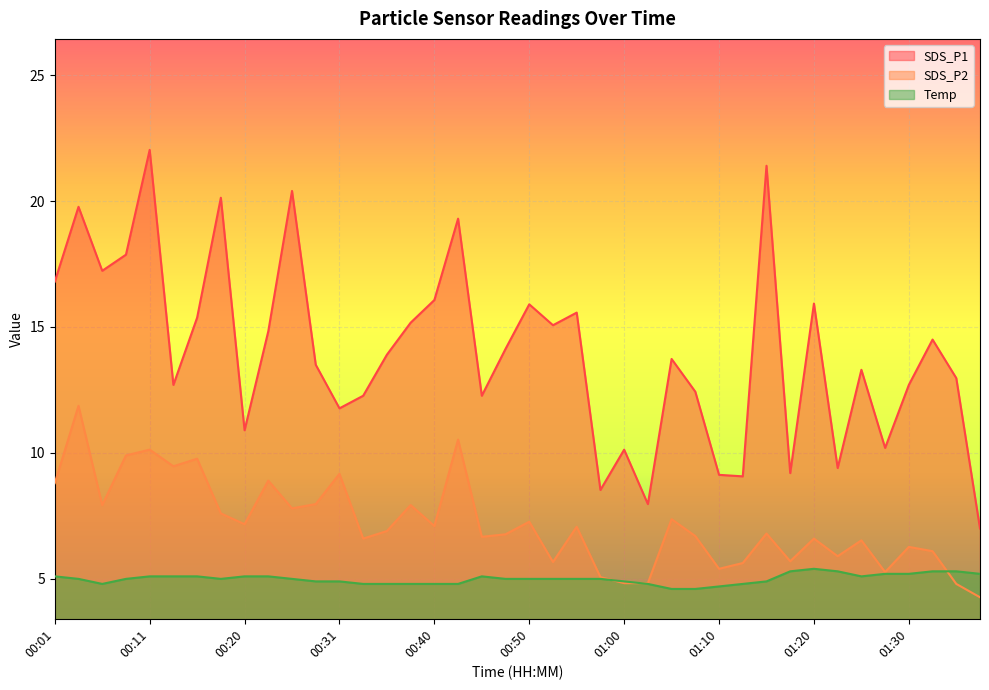

In Temp, how many points are higher than both neighbors (excluding endpoints)?

2